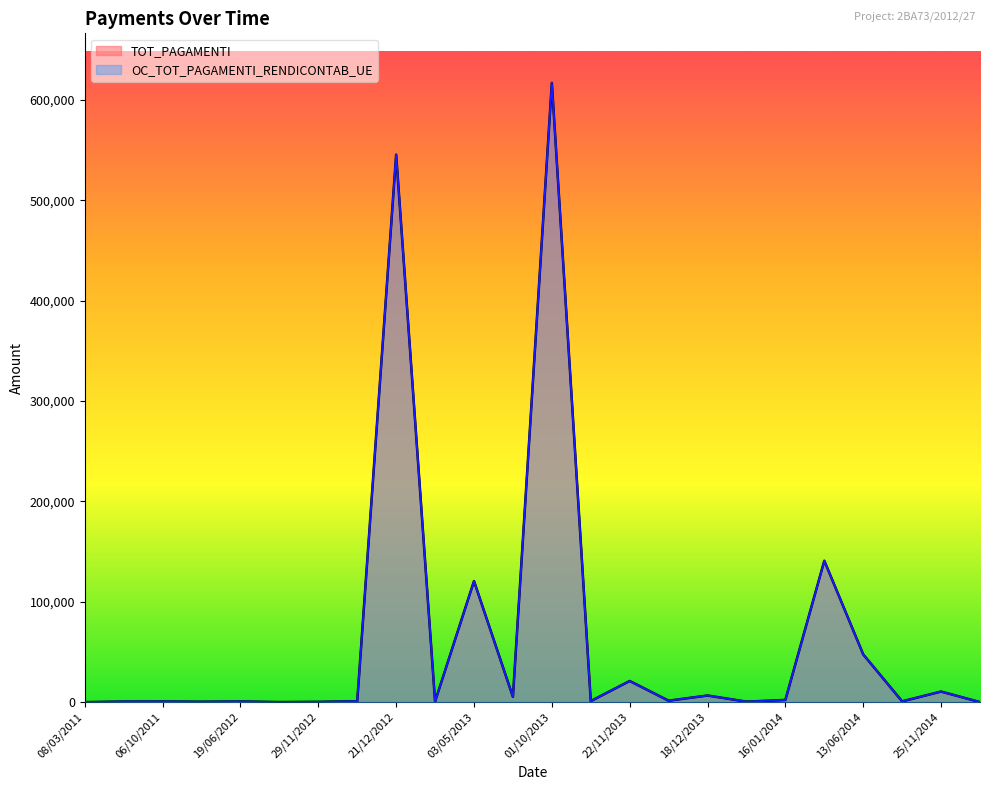

What is the maximum value shown in the chart?

616983.5